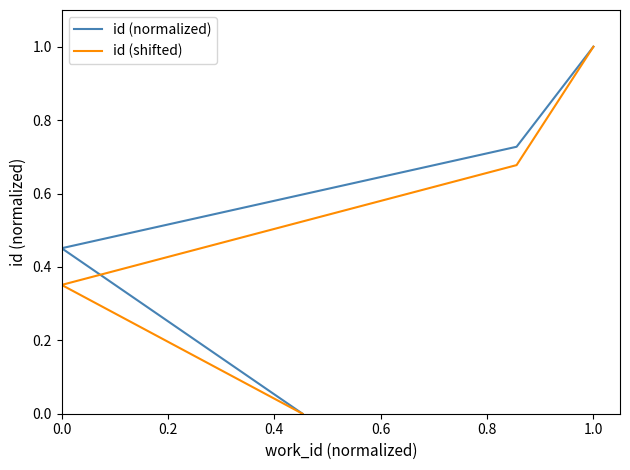

Reading left to right, transcribe all the data shown in this chart.

id (normalized): 0.0	0.5	0.7	1.0
id (shifted): 0.0	0.4	0.7	1.0